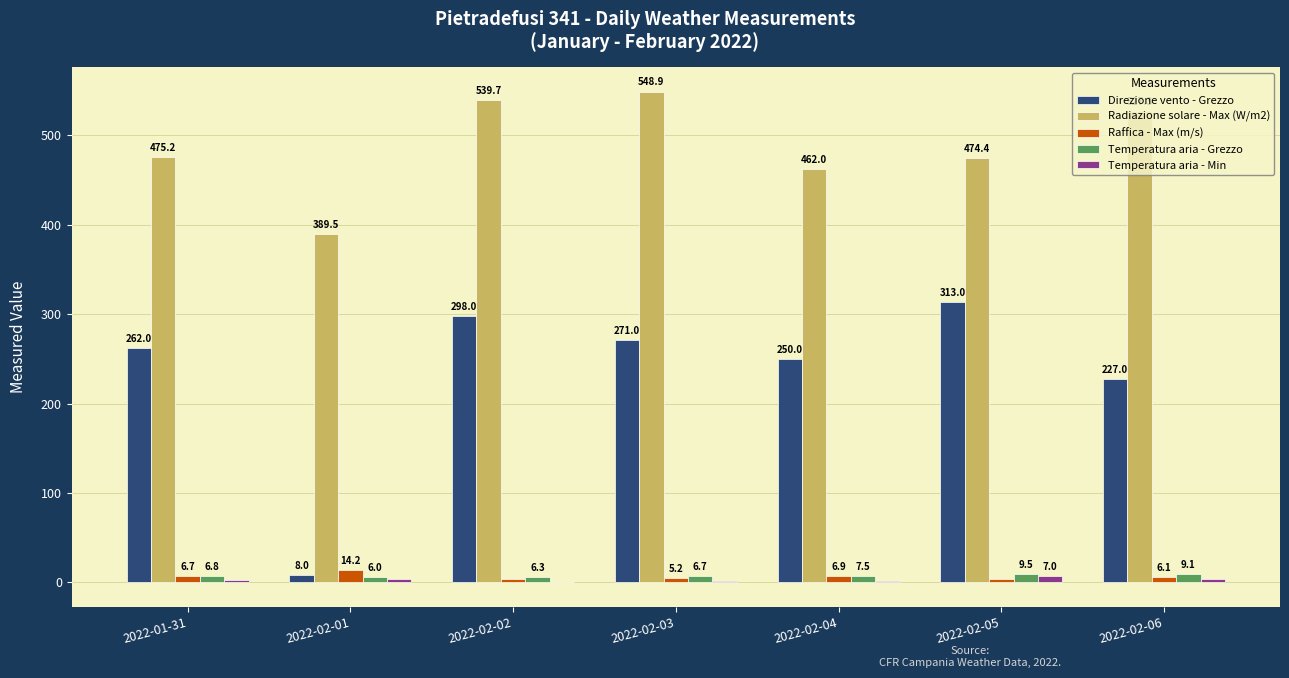

True or false: Radiazione solare - Max (W/m2) has a value of 474.4 at 2022-02-05.

True